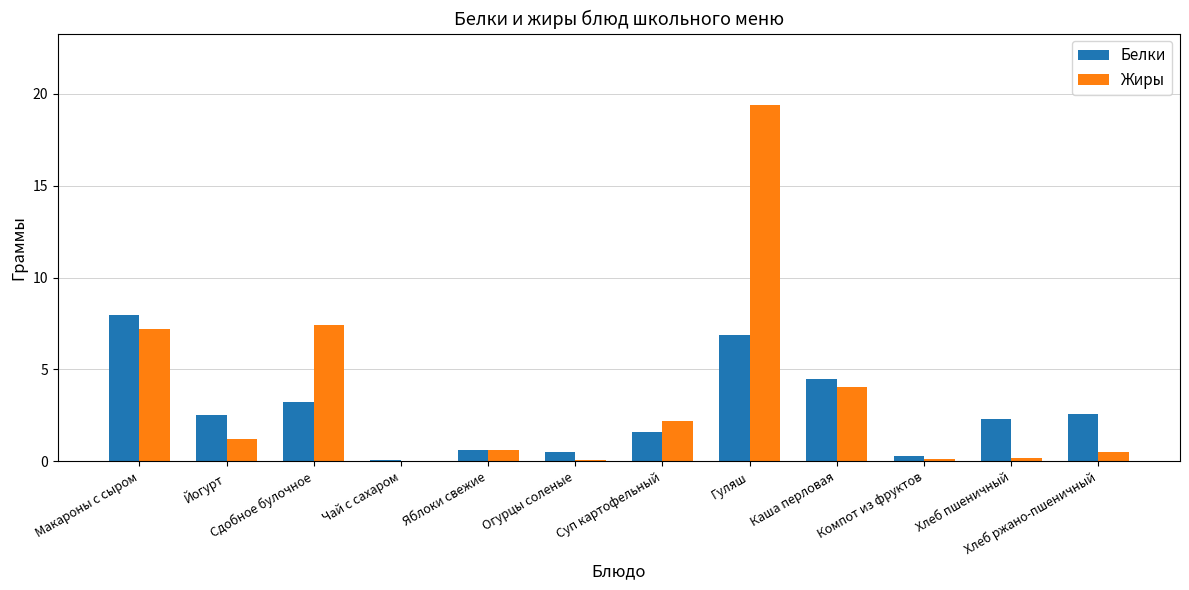

Between Йогурт and Чай с сахаром, which series saw the biggest shift?

Белки